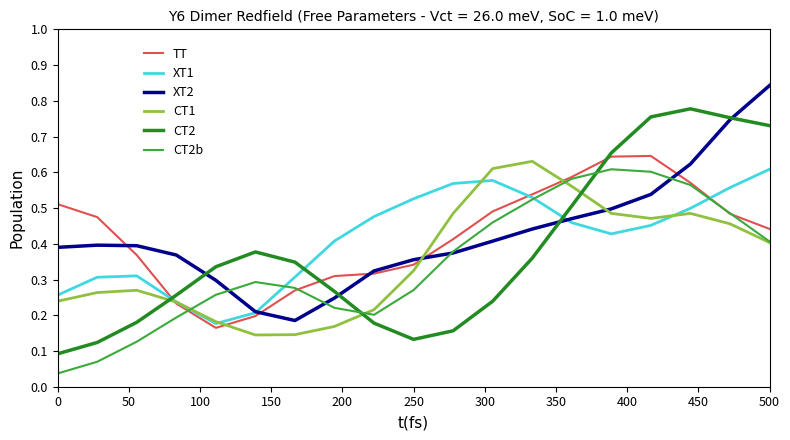

Which series ends up on top after the final intersection of XT1 and CT2b?

XT1